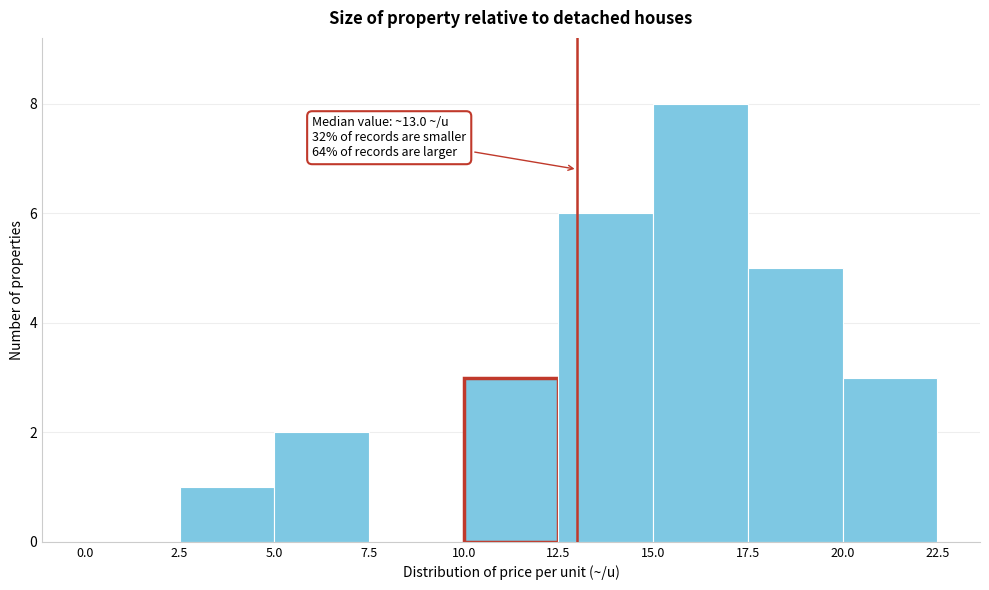

Over which range of the x-axis is the bar tallest?

15.0 to 17.5